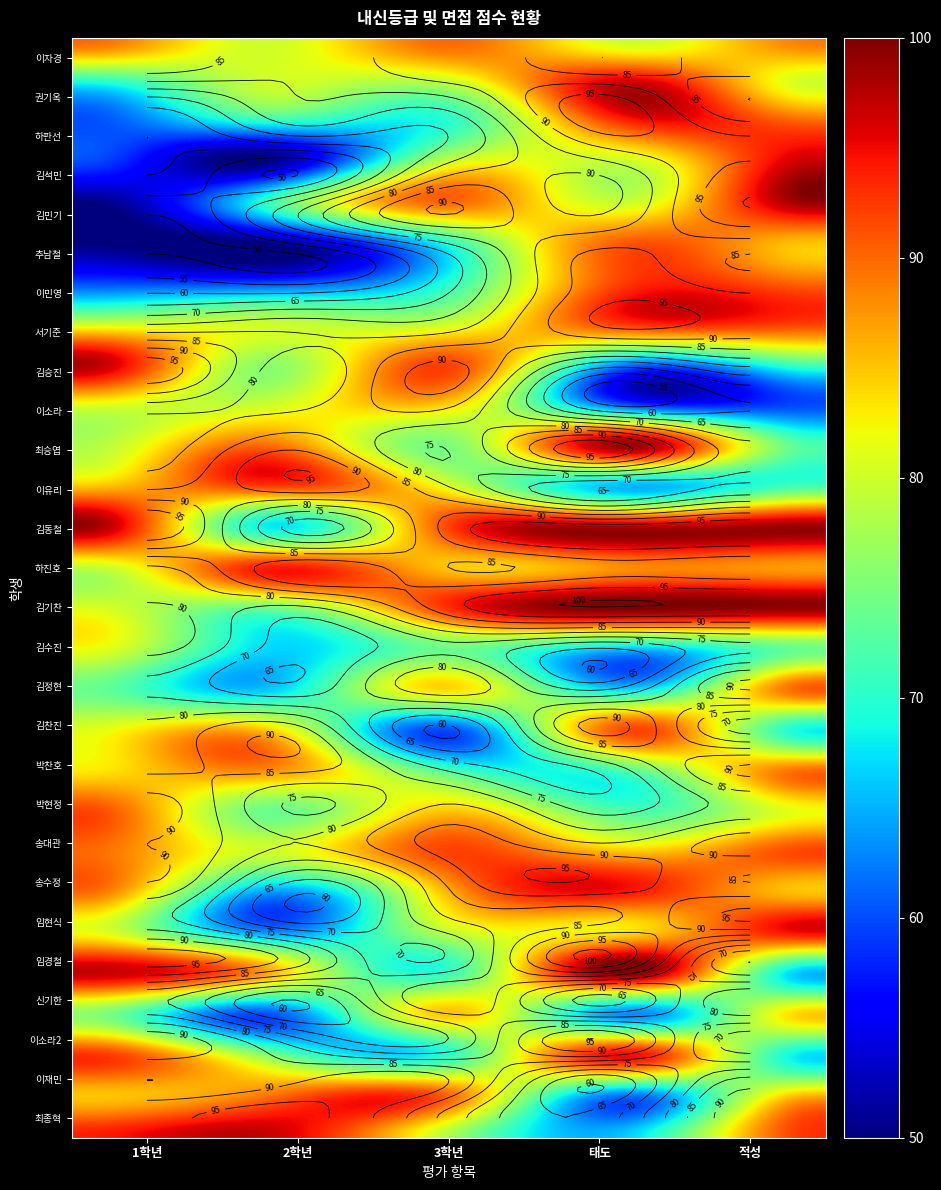

At which label is 이재민 closest to 76?

1학년